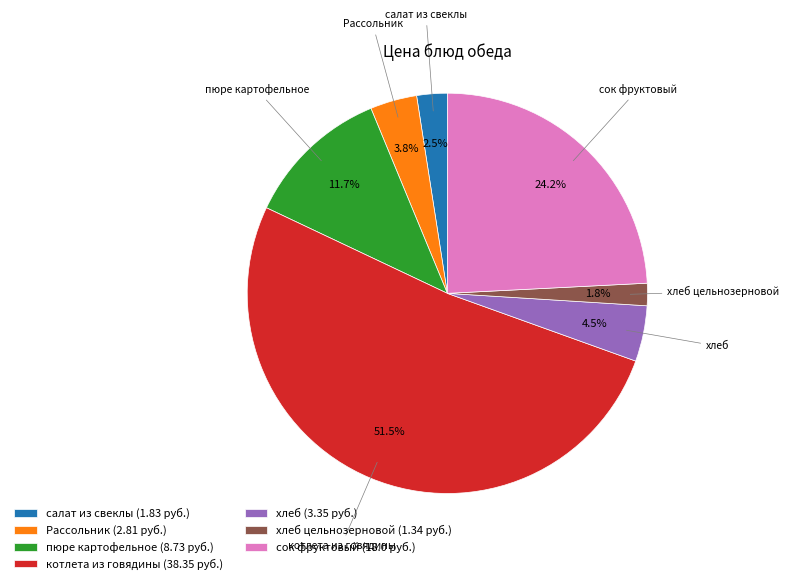

To the nearest percent, what is the difference between the котлета из говядины and хлеб slice percentages?

47%